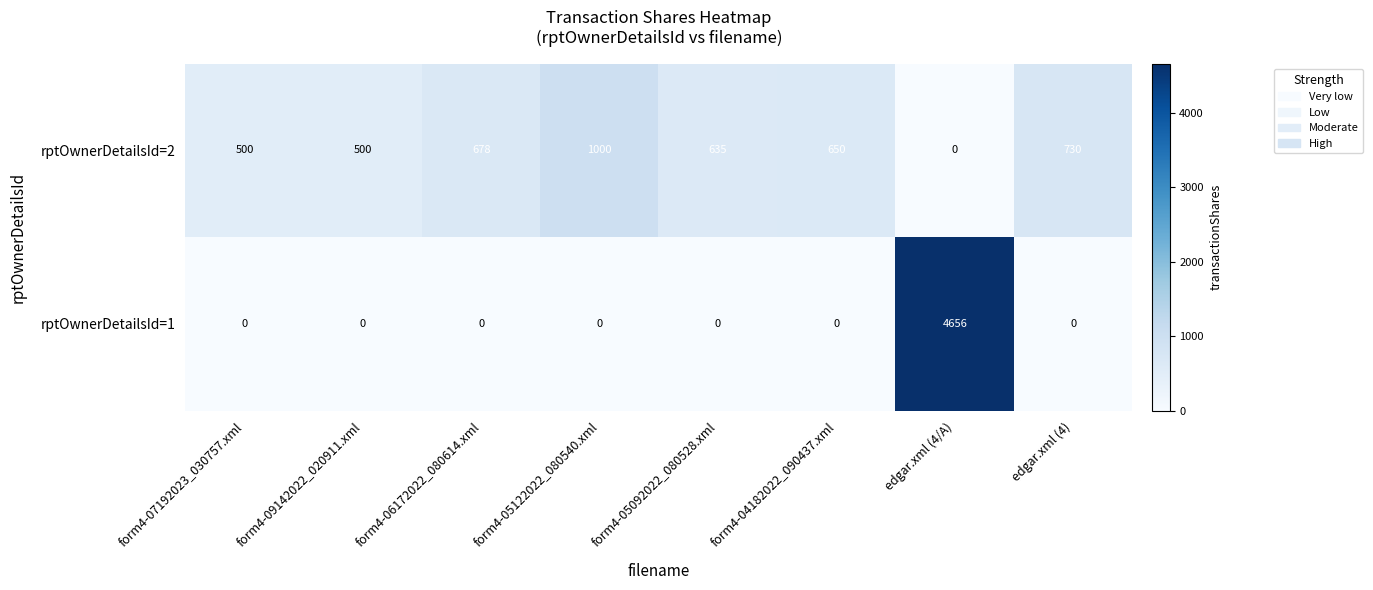

How many positive values does the rptOwnerDetailsId=2 series have?

7